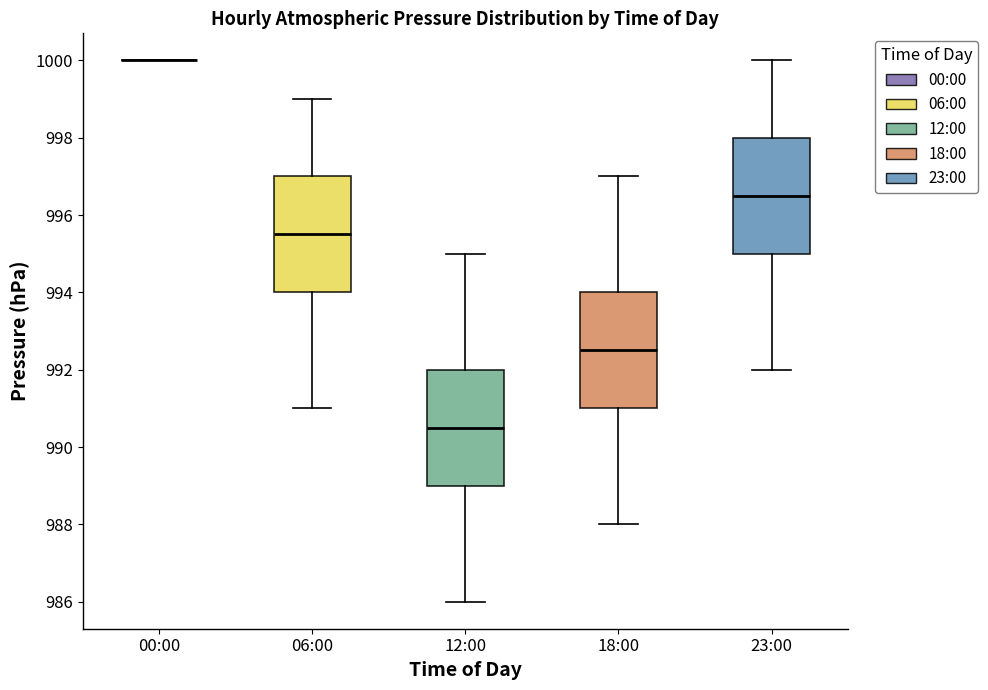

Reading left to right, read every box against the y-axis: the position of its median line, the range the box covers, and the ends of its whiskers. The values are not printed on the chart, so give them approximately, as read against the axis.

00:00: box collapsed to a line at 1000.0, whiskers 1000.0 to 1000.0
06:00: median 995.6, box 994.0 to 997.0, whiskers 991.0 to 999.0
12:00: median 990.6, box 989.0 to 992.0, whiskers 986.0 to 995.0
18:00: median 992.6, box 991.0 to 994.0, whiskers 988.0 to 997.0
23:00: median 996.6, box 995.0 to 998.0, whiskers 992.0 to 1000.0